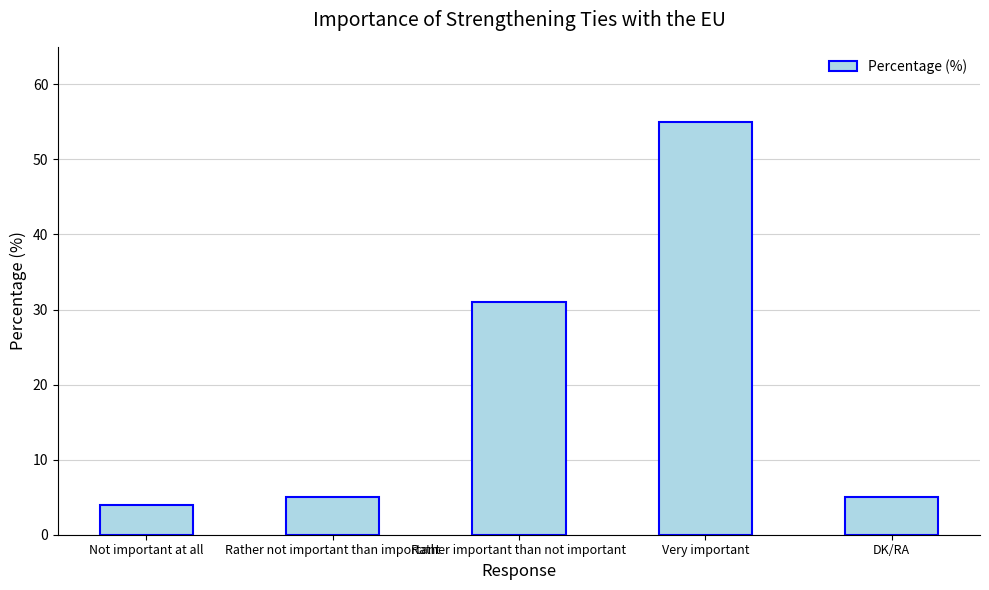

Does the chart contain stacked bars?

No